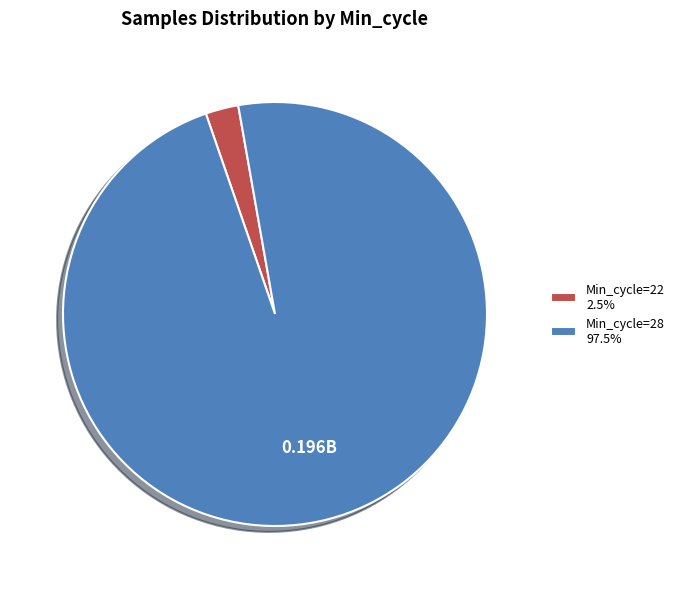

What is the ratio of the value at Min_cycle=28 97.5% to the value at Min_cycle=22 2.5%?

38.8